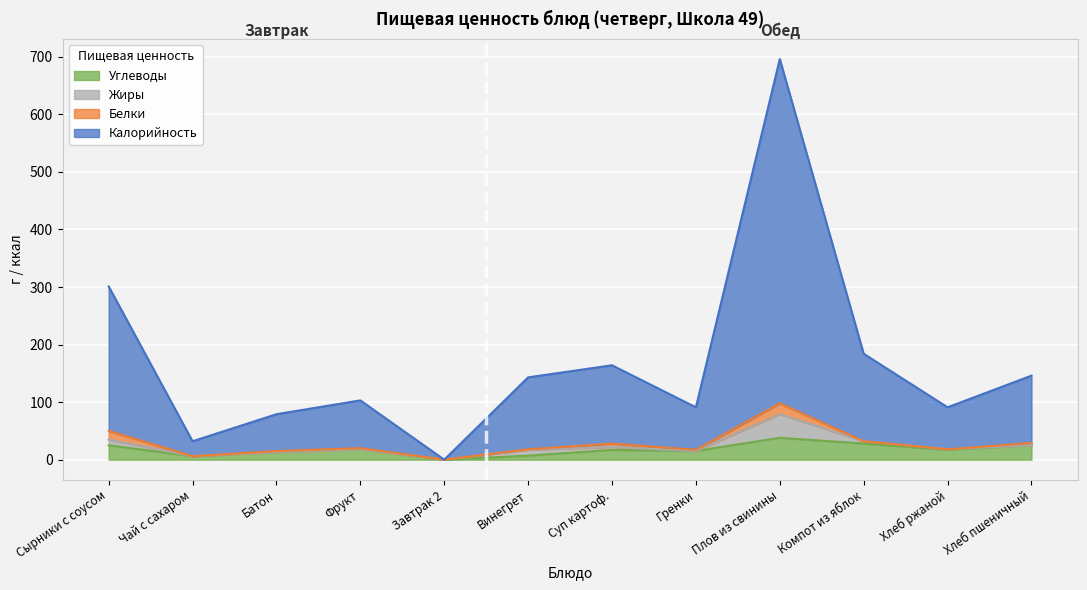

What is the sum of the Углеводы values at Плов из свинины and Сырники с соусом?

63